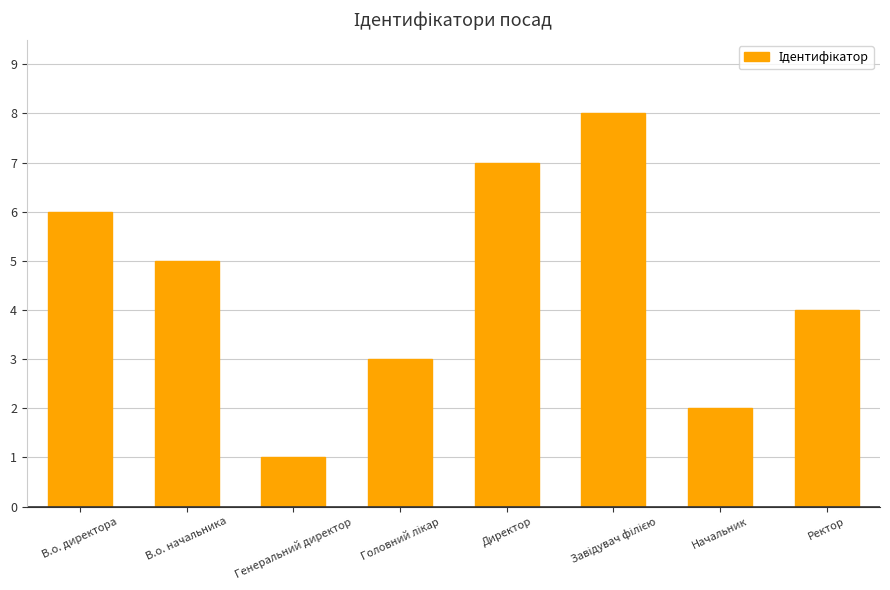

What is the minimum value shown in the chart?

1